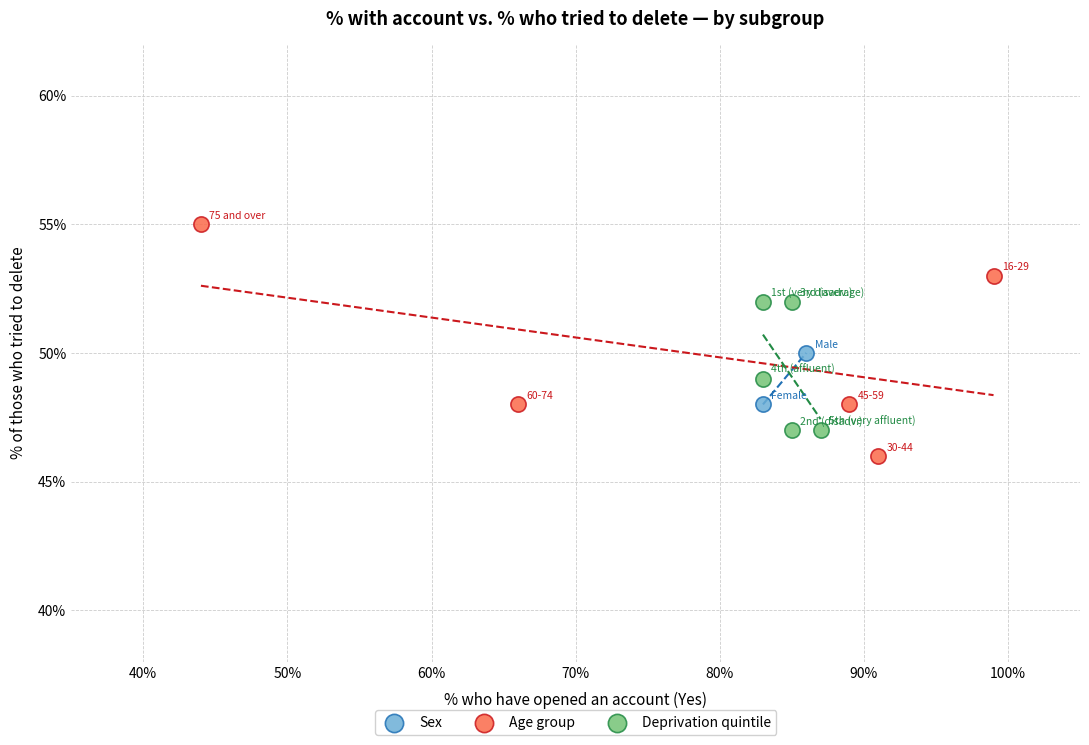

What are all the series names shown in the legend?

Sex, Age group, Deprivation quintile